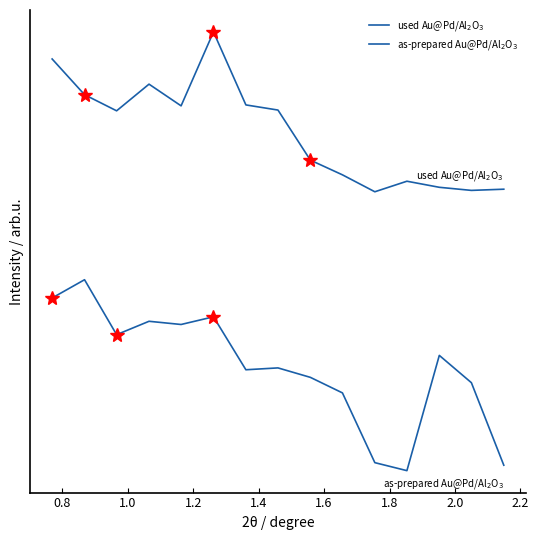

At which label is used Au@Pd/Al$_2$O$_3$ closest to 3?

2.2